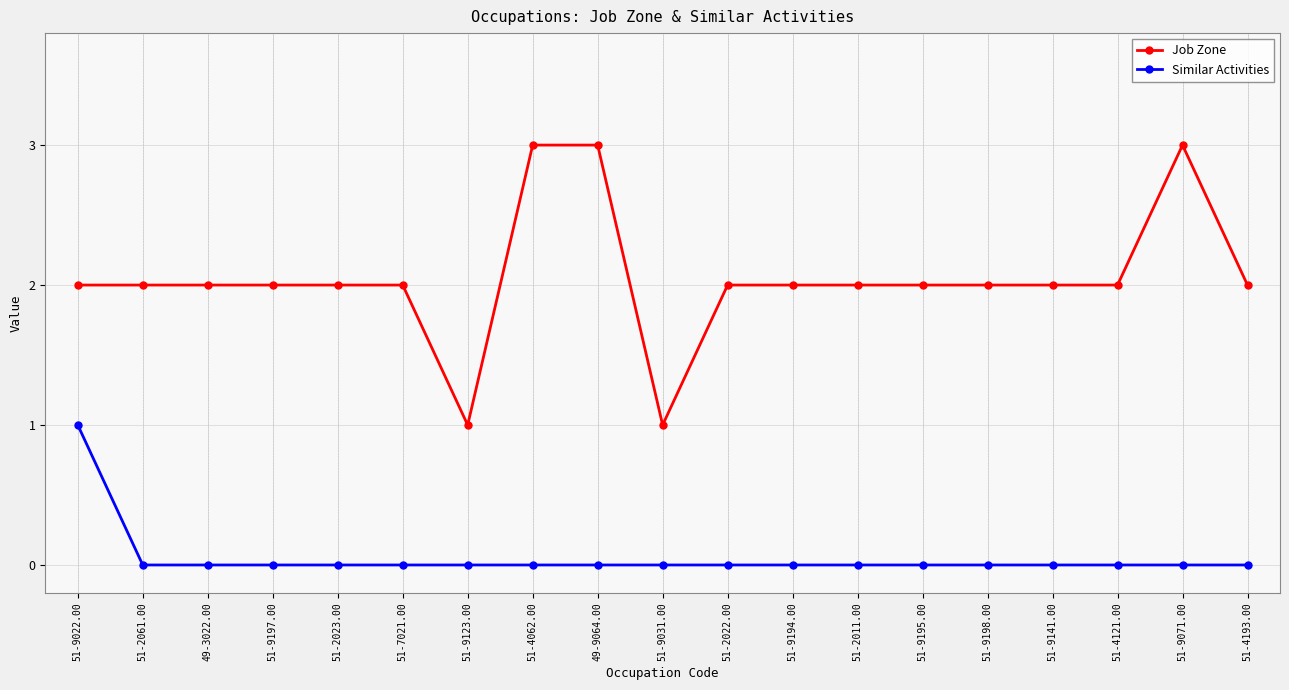

What is the label of the 16th point from the right?

51-9197.00